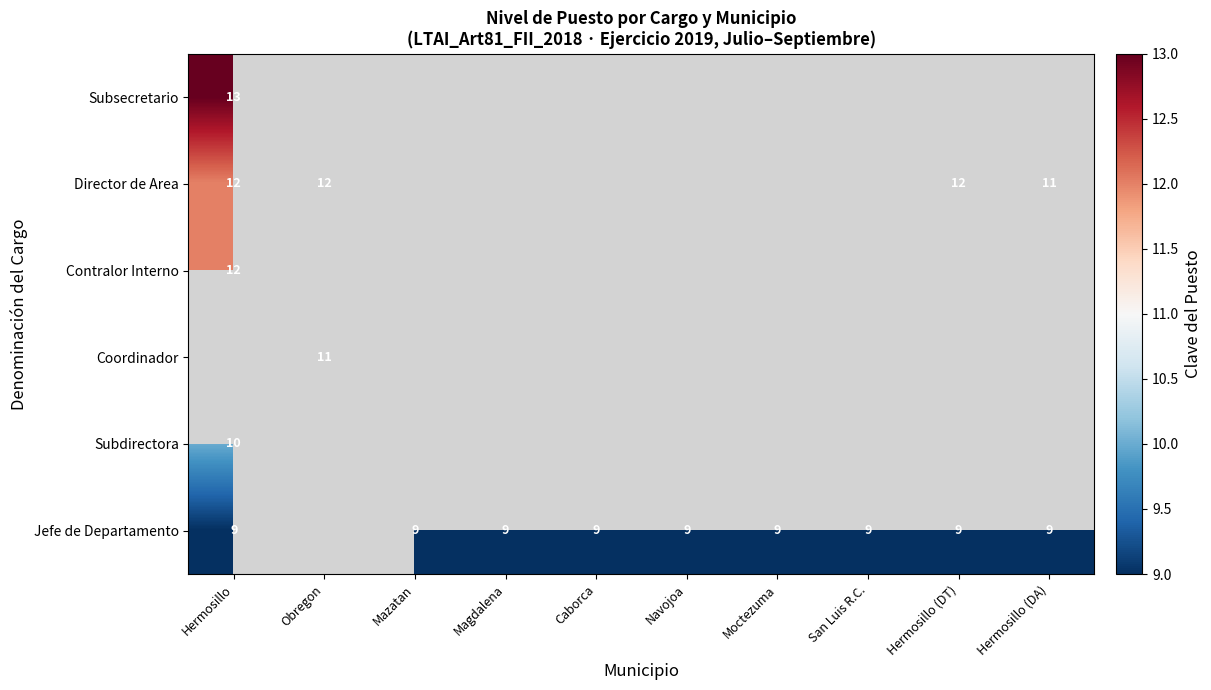

What is the greatest value displayed?

13.0